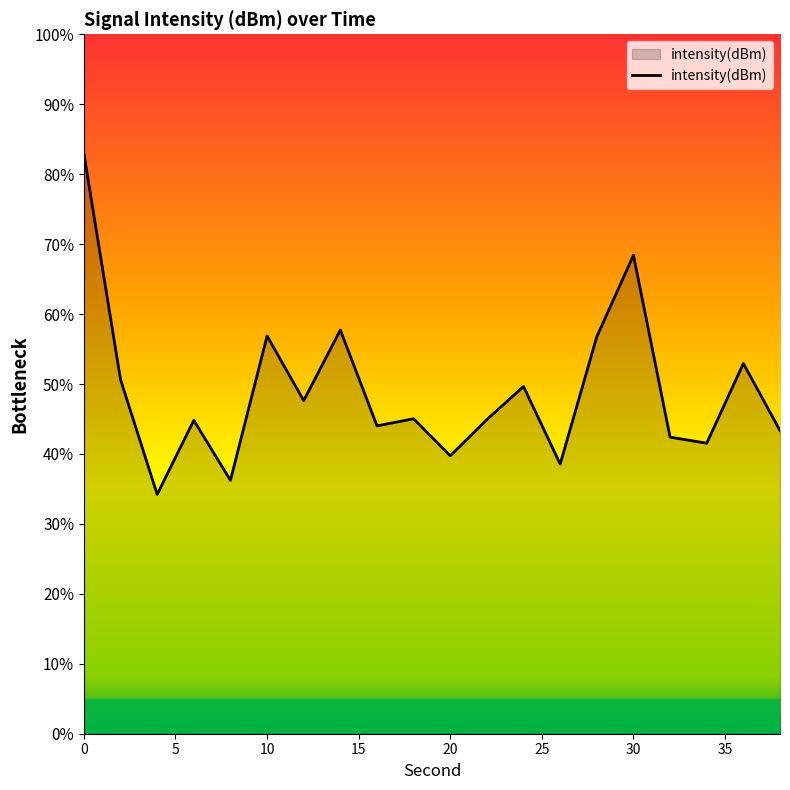

What is the minimum value shown in the chart?

34.2